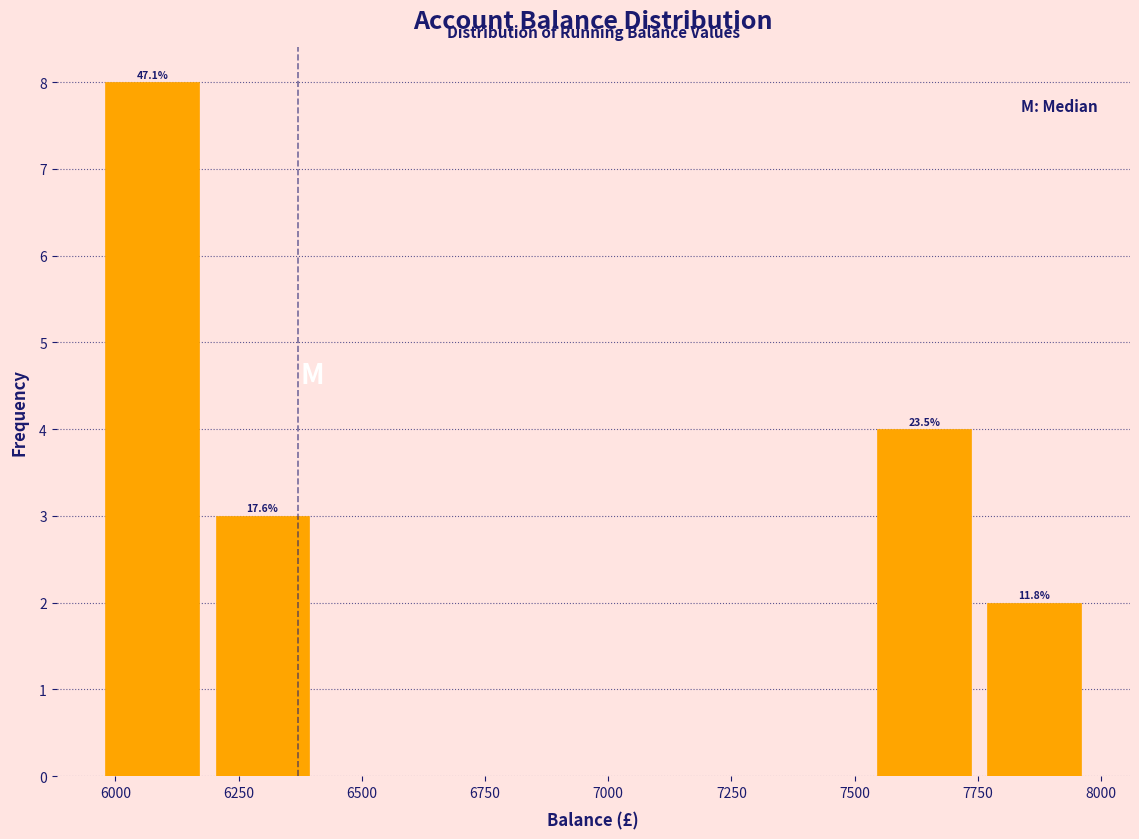

Over which range of the x-axis is the bar tallest?

5950 to 6200